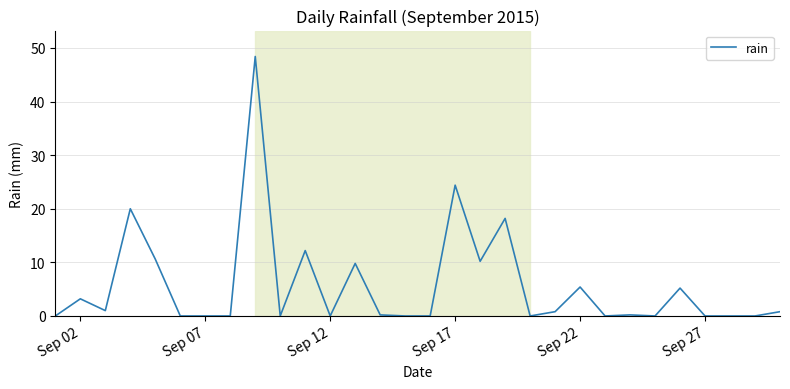

What is the difference between the maximum and minimum values?

48.4